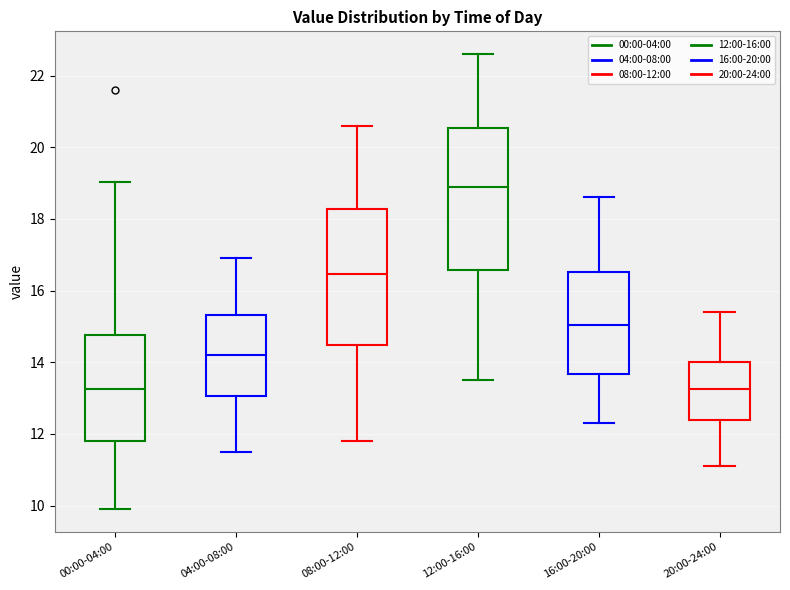

Reading left to right, transcribe this box plot: for each box, give where its median line is, the range the box spans, and where its two whiskers end, as read against the y-axis. The values are not printed on the chart, so give them approximately, as read against the axis.

00:00-04:00: median 13.2, box 11.8 to 14.8, whiskers 10.0 to 19.0
04:00-08:00: median 14.2, box 13.0 to 15.4, whiskers 11.6 to 17.0
08:00-12:00: median 16.4, box 14.4 to 18.2, whiskers 11.8 to 20.6
12:00-16:00: median 19.0, box 16.6 to 20.6, whiskers 13.6 to 22.6
16:00-20:00: median 15.0, box 13.6 to 16.6, whiskers 12.4 to 18.6
20:00-24:00: median 13.2, box 12.4 to 14.0, whiskers 11.2 to 15.4